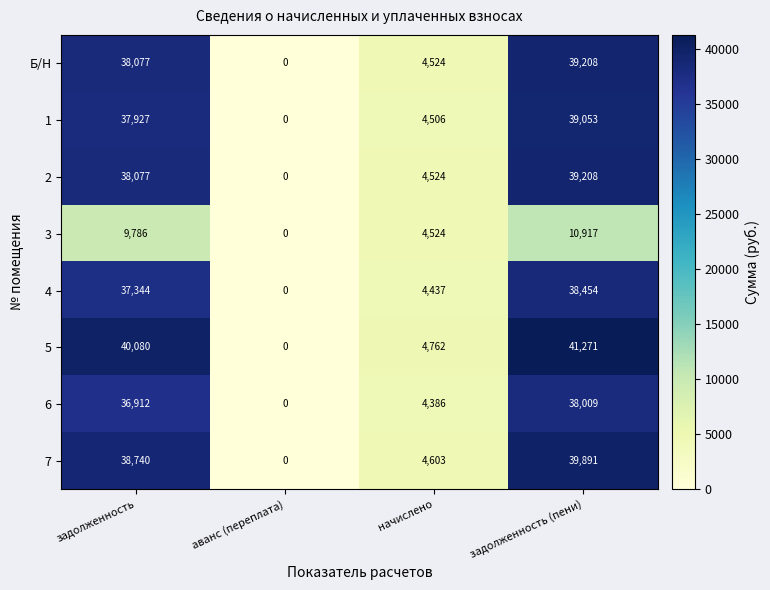

What is the difference between the highest and lowest values at задолженность (пени)?

30354